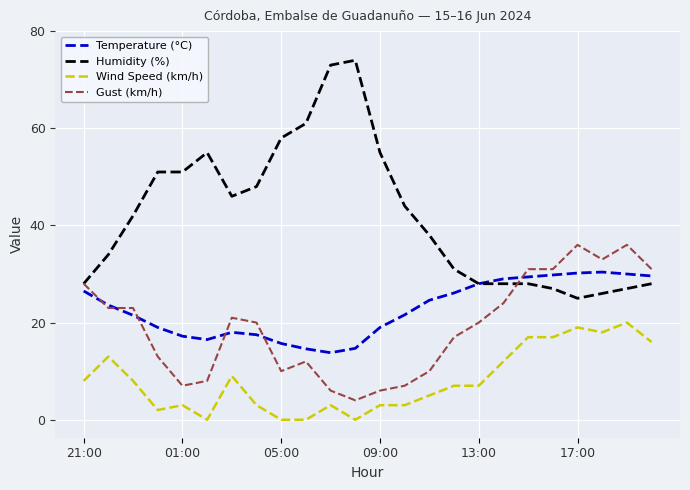

Which series has the largest total across all categories?

Humidity (%)